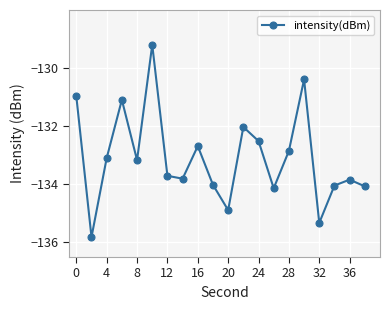

What is the maximum value shown in the chart?

-129.2